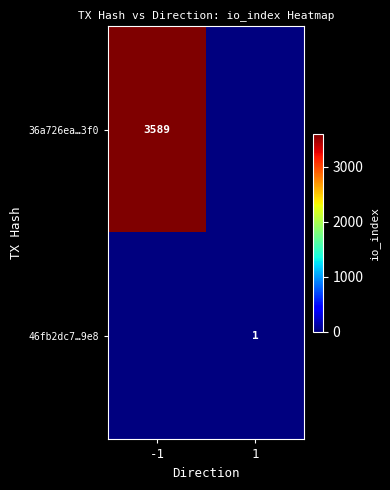

True or false: 36a726ea…3f0 has a value of 5105 at -1.

False